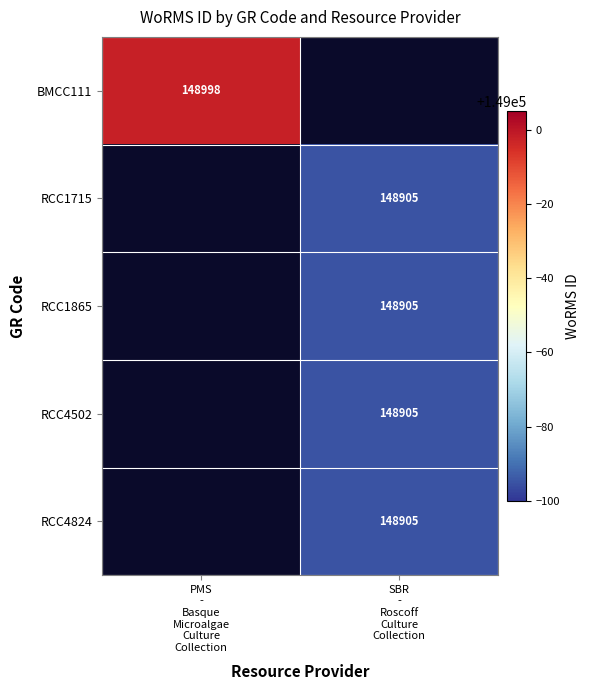

List the series in order of their overall mean, highest first.

BMCC111, RCC1715, RCC1865, RCC4502, RCC4824